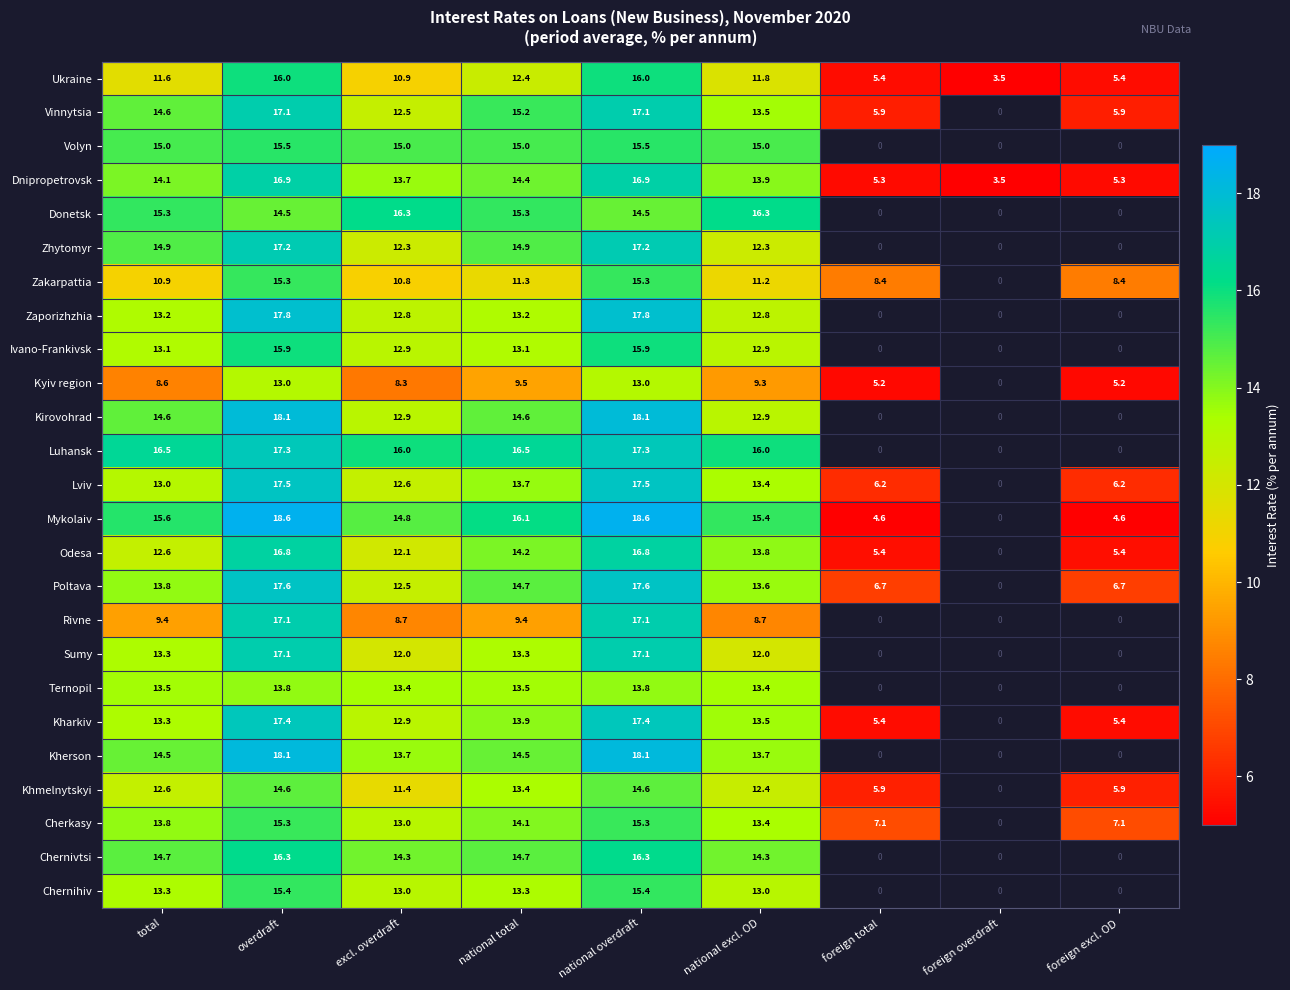

At which label does Dnipropetrovsk first exceed 13?

total